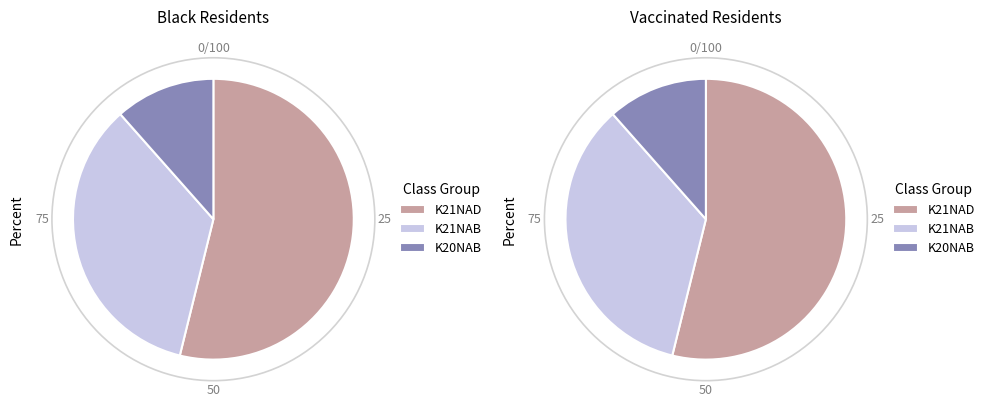

Between K21NAD and K20NAB, which is larger?

K21NAD